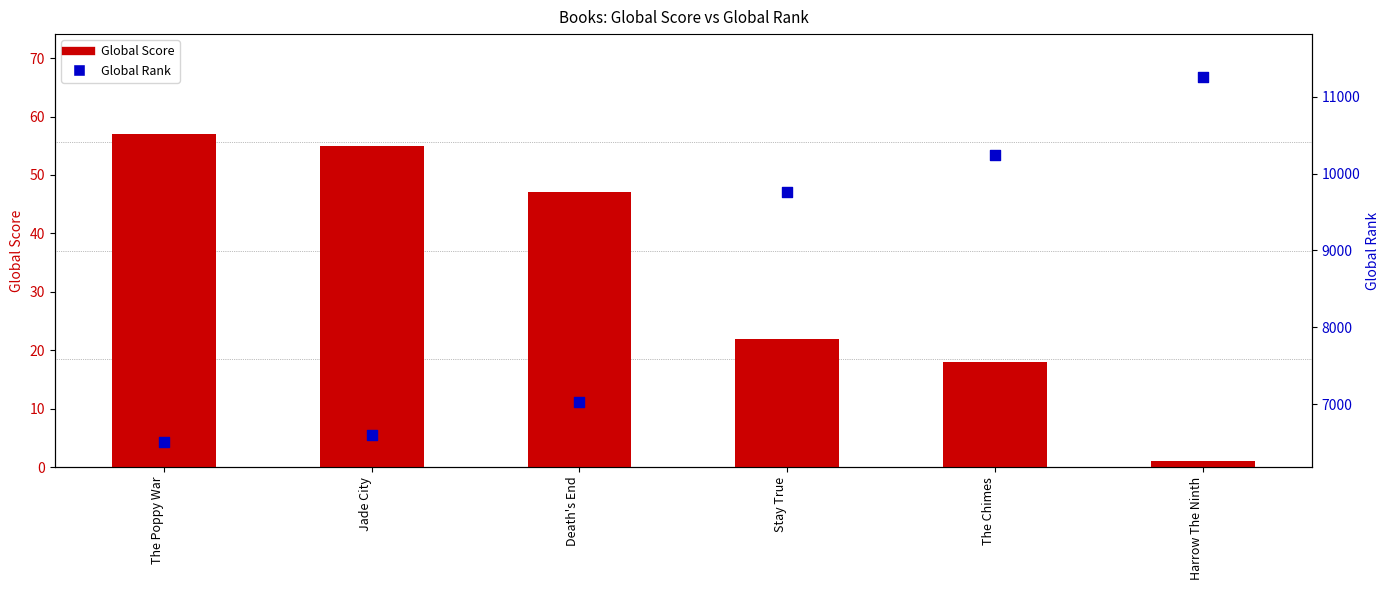

Which series contains the lowest Y value?

Global Score